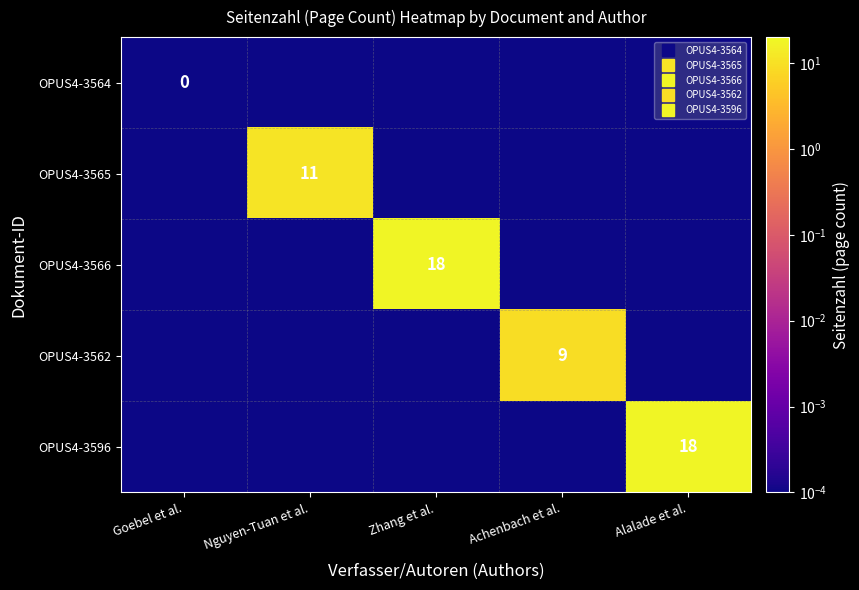

What is the difference between the maximum and second lowest values in the OPUS4-3566 series?

18.0